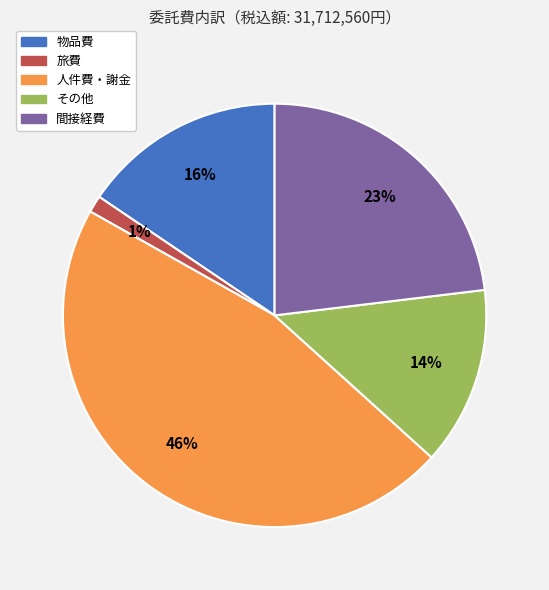

How many slices are in this pie chart?

5